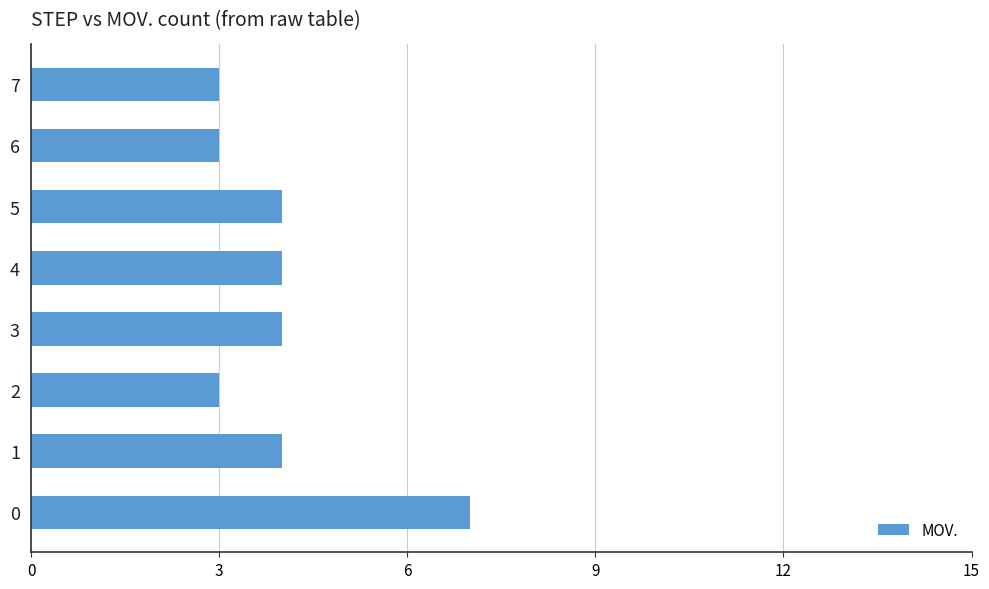

Reading top to bottom, transcribe all the data shown in this chart.

7=3	6=3	5=4	4=4	3=4	2=3	1=4	0=7